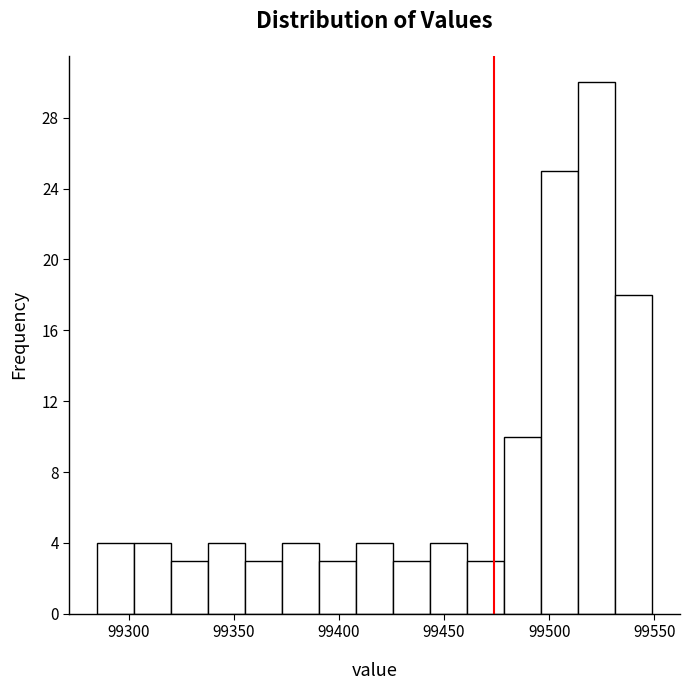

Read against the x-axis, roughly where is the centre of the tallest bar?

99525